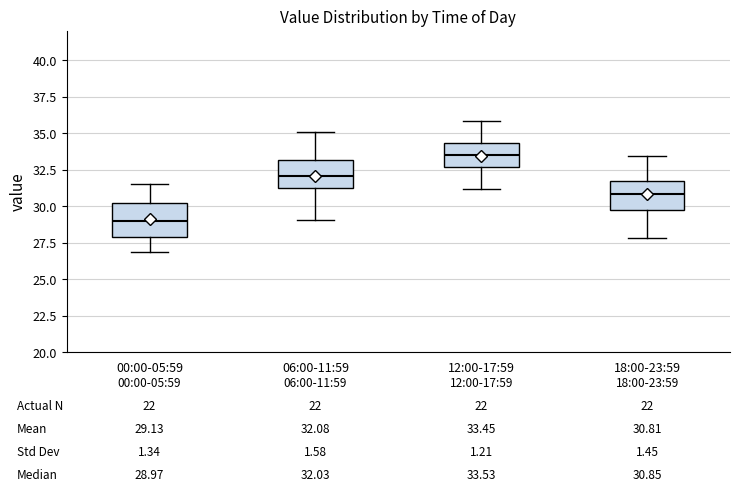

Which box's median line is the highest?

12:00-17:59